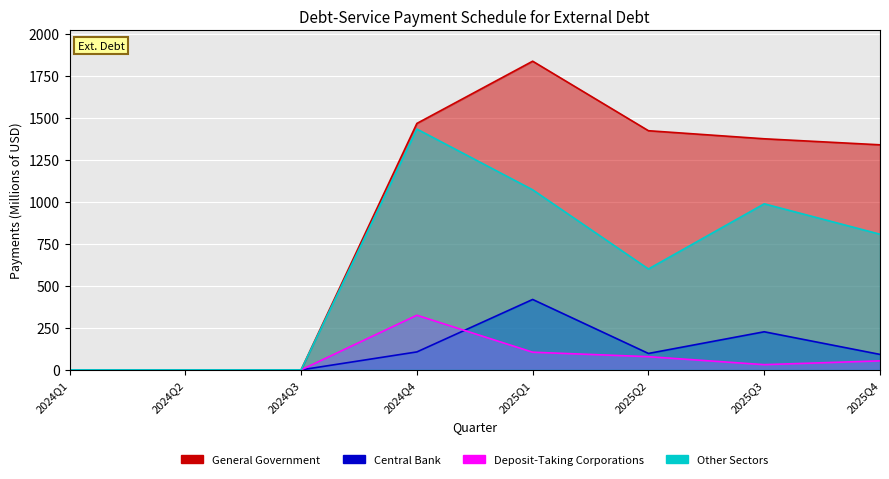

At 2024Q4, list the series in order from largest to smallest.

General Government, Other Sectors, Deposit-Taking Corporations, Central Bank